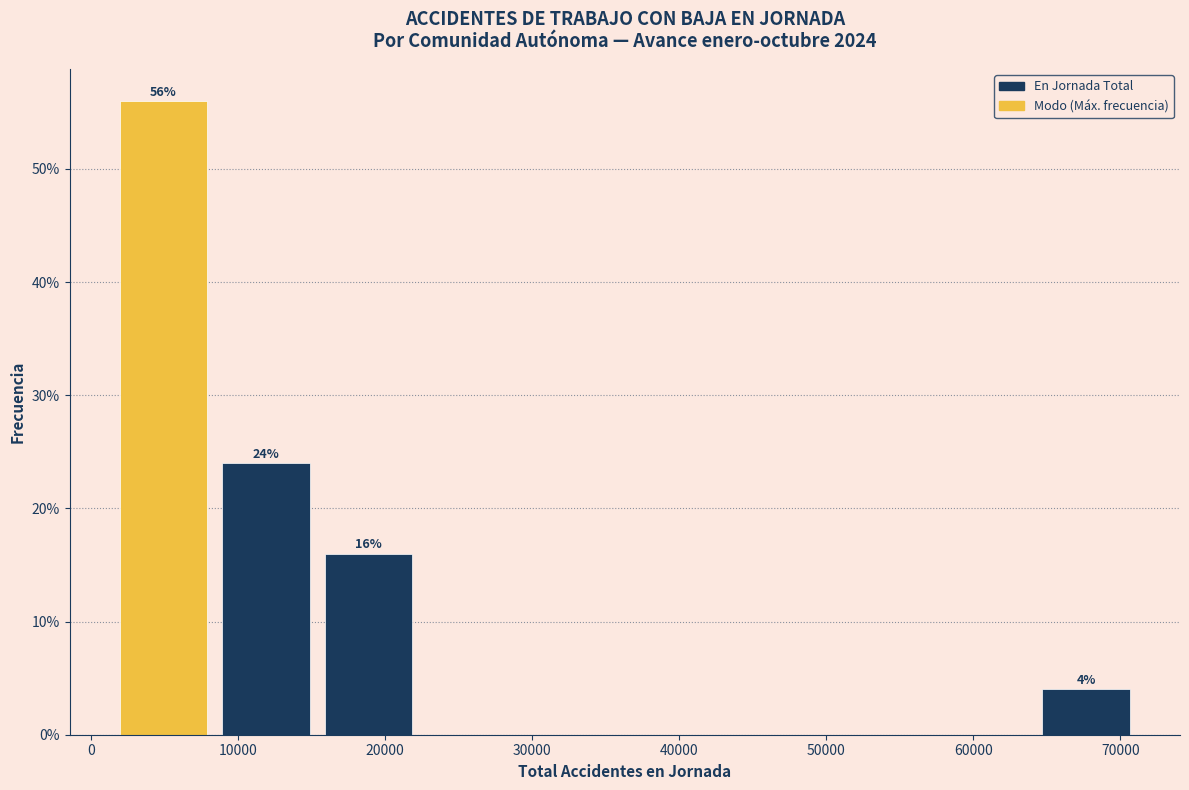

Which range on the x-axis has the tallest bar?

1000 to 8000